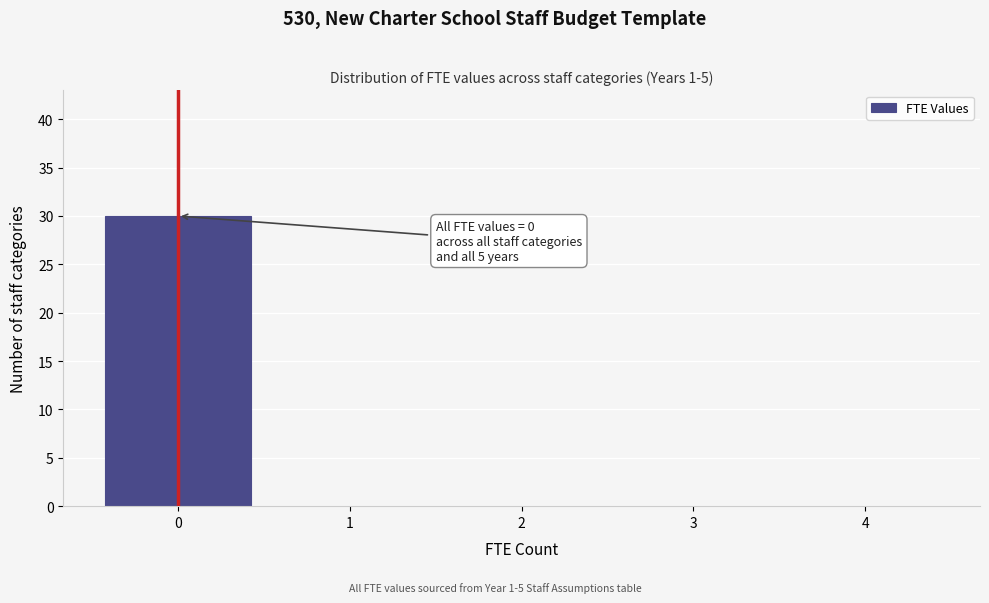

Reading right to left, list all the values displayed in this chart.

4=0	3=0	2=0	1=0	0=30